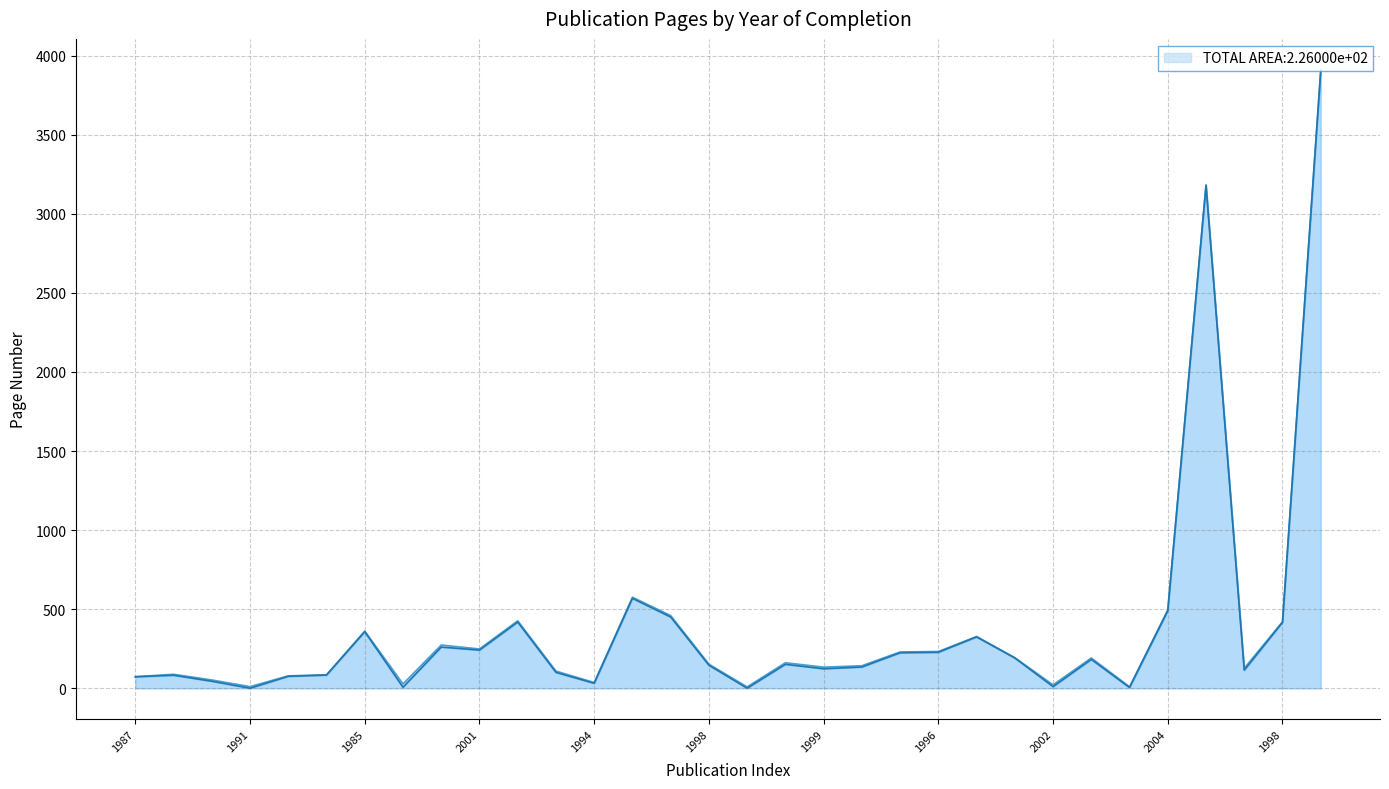

At which category is the sum across all series the highest?

1999